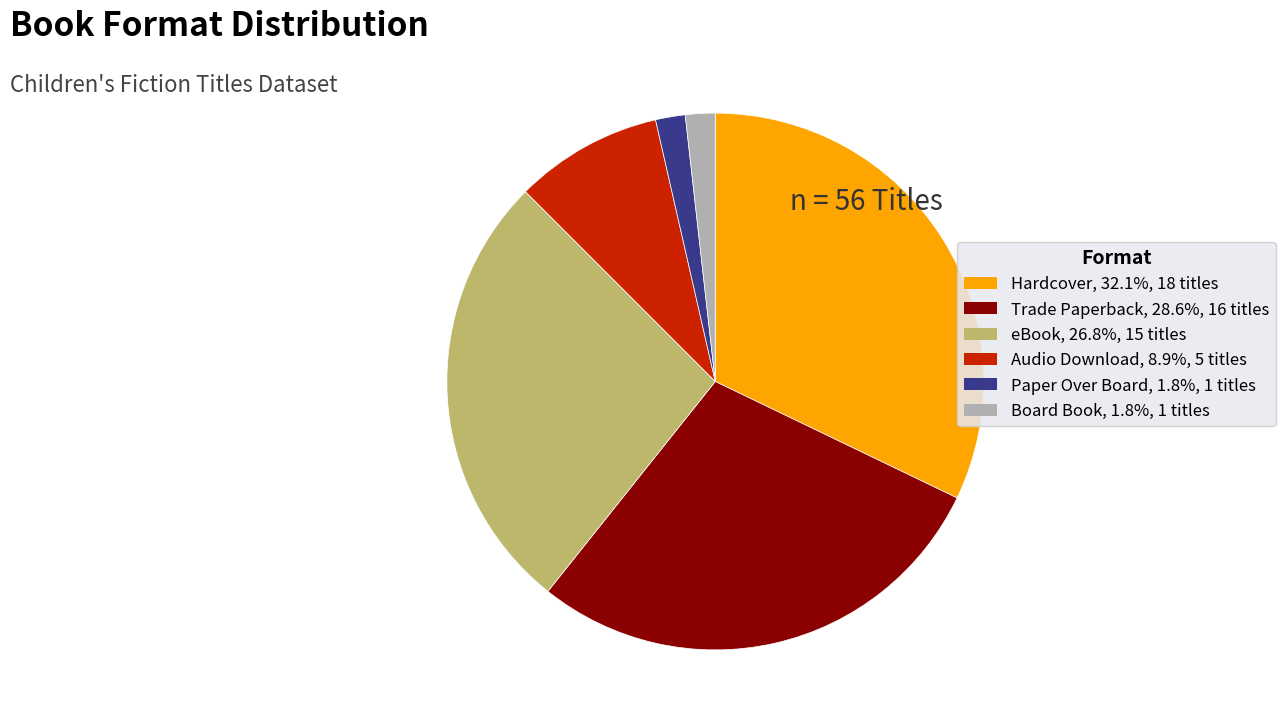

True or false: Audio Download accounts for 1% of the total.

False